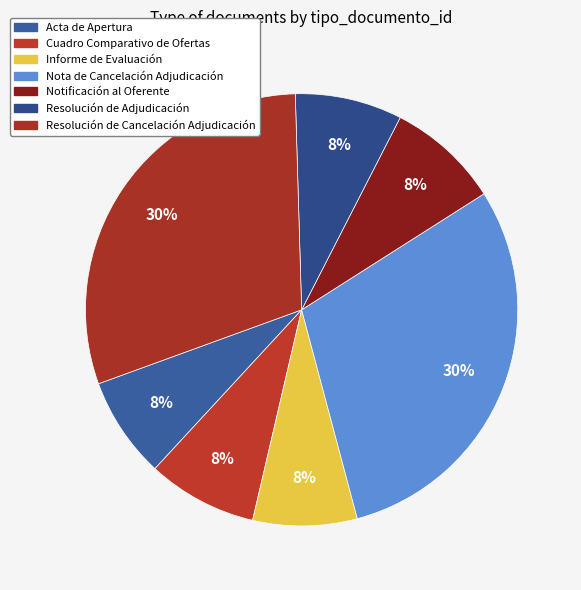

Does Notificación al Oferente account for over 50% of the chart?

No